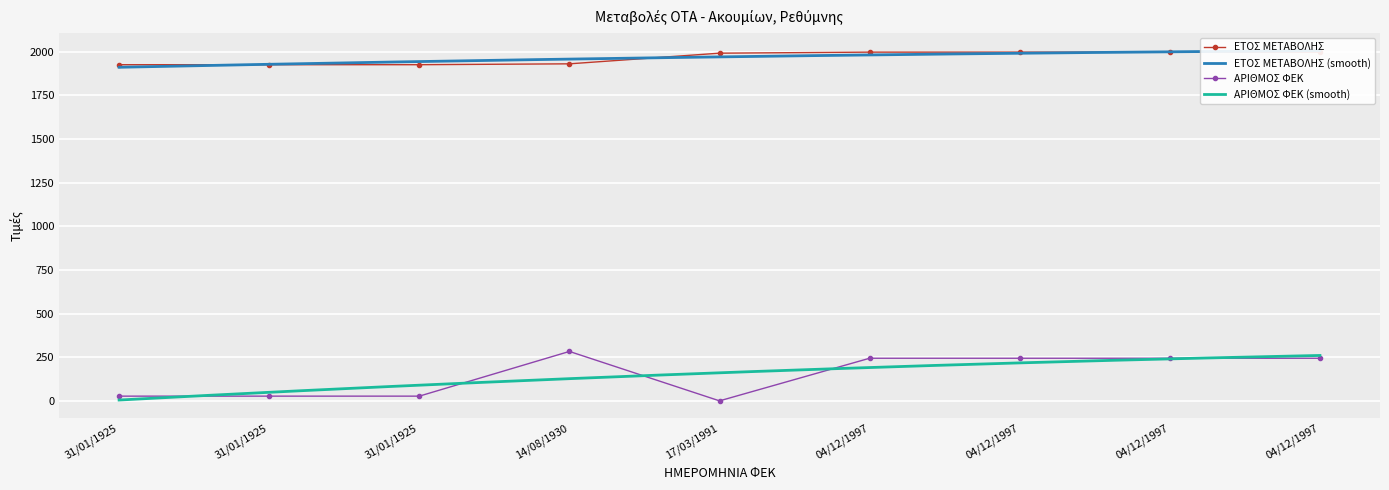

At how many categories does at least one series exceed 1985?

5